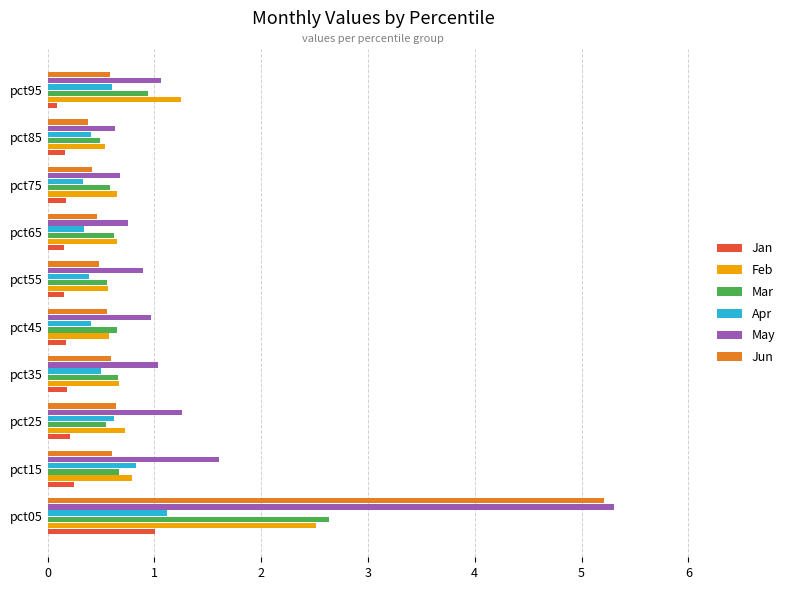

What is the total value across all series at pct55?

3.0